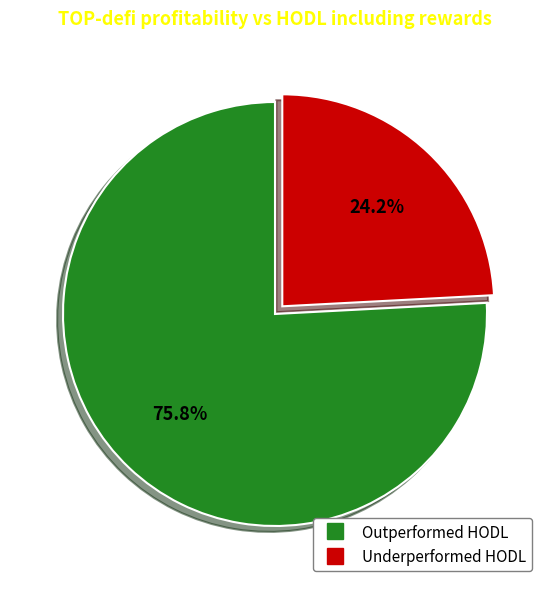

Does any single category account for the majority?

Yes